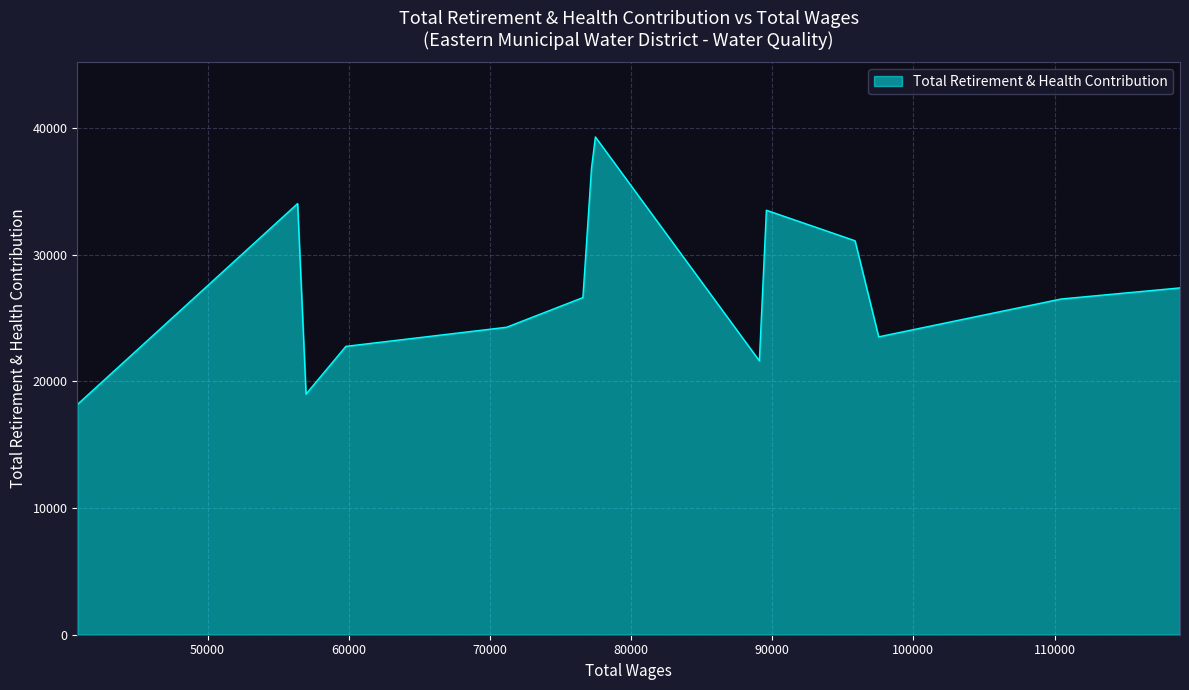

How many data points are above 26618?

6